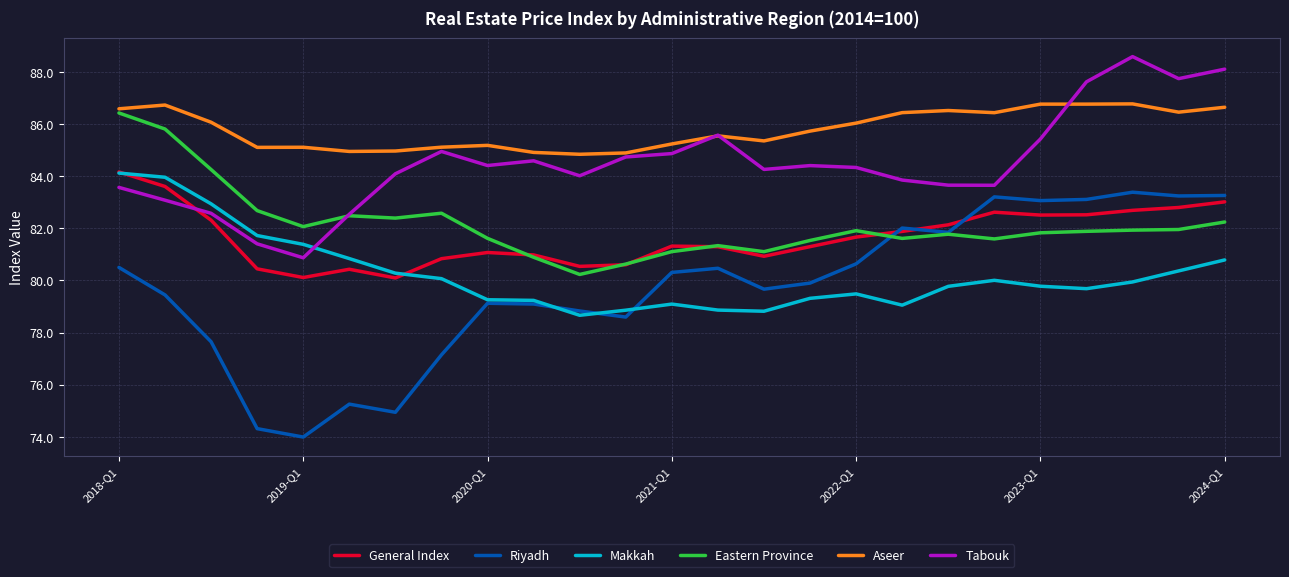

What is the maximum value shown in the chart?

88.6